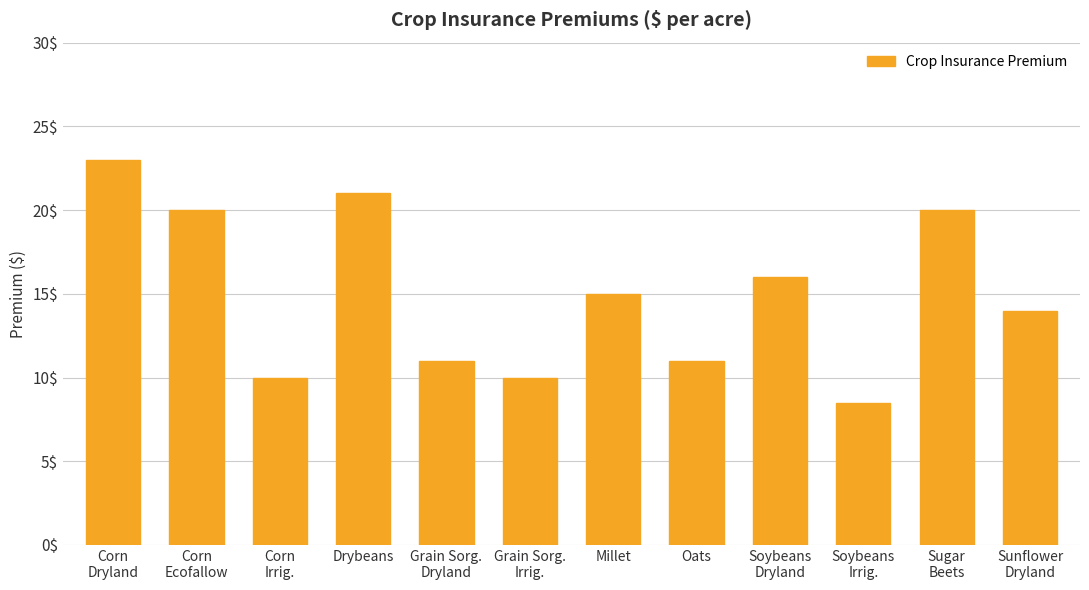

What position from the right is Grain Sorg.
Irrig.?

7